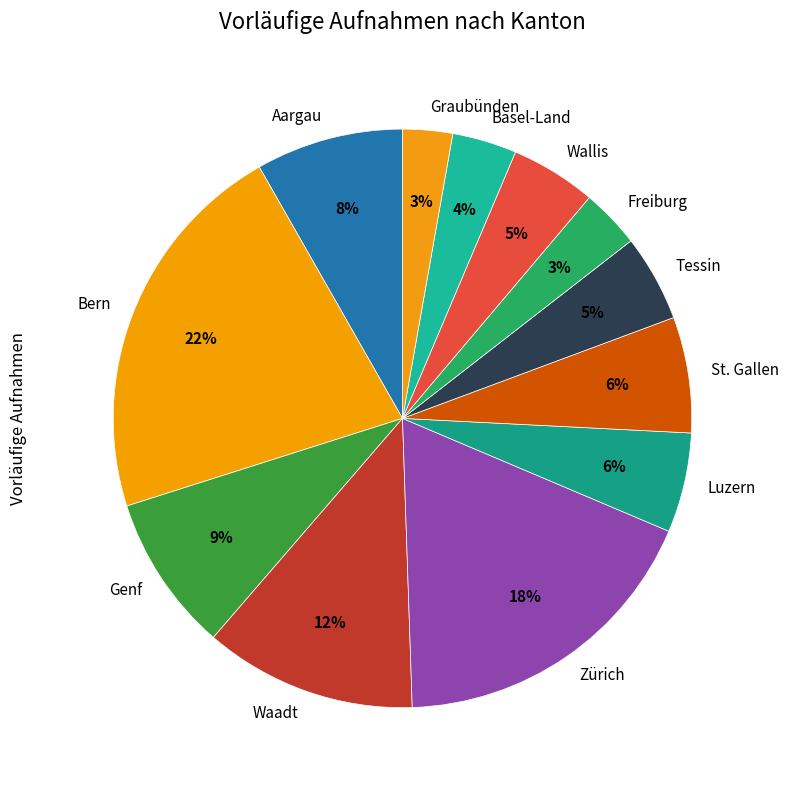

Is there any slice that represents more than half of the pie?

No